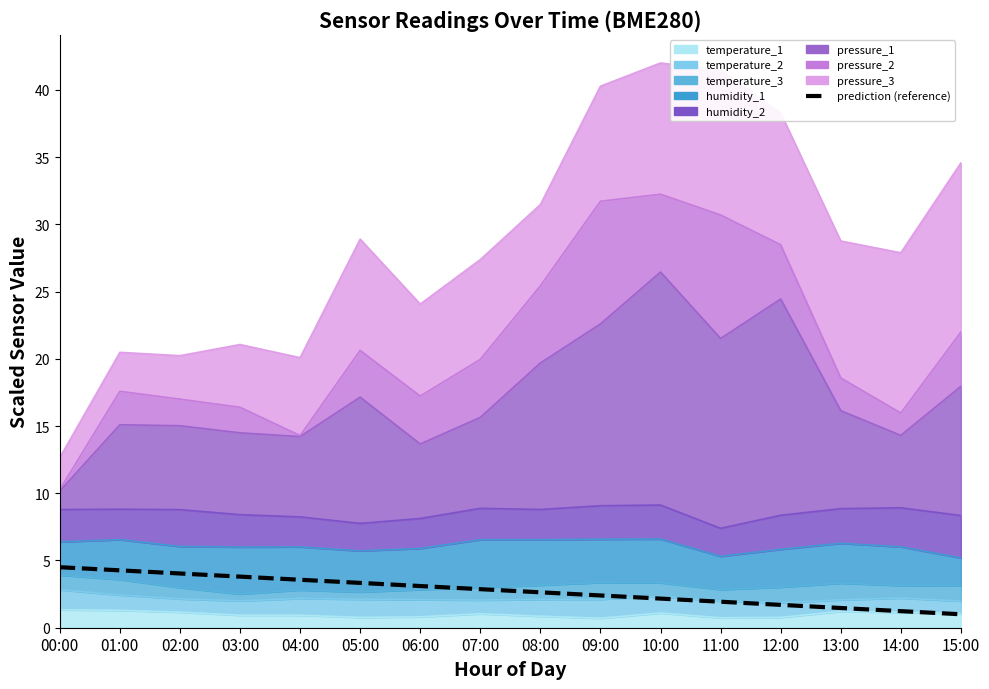

Which label corresponds to the largest value in the chart?

00:00